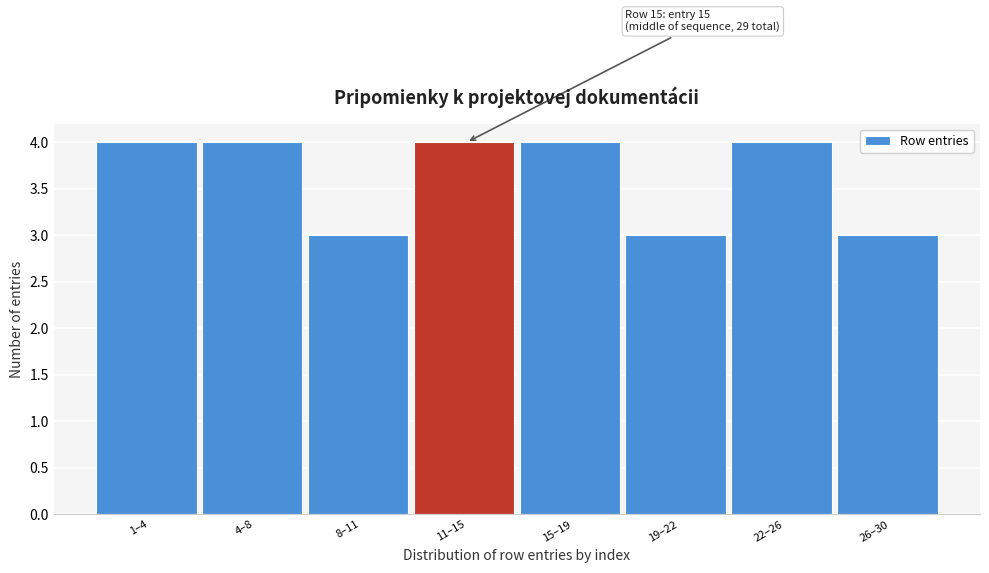

Reading left to right, what are all the values shown in this chart?

1–4=4	4–8=4	8–11=3	11–15=4	15–19=4	19–22=3	22–26=4	26–30=3